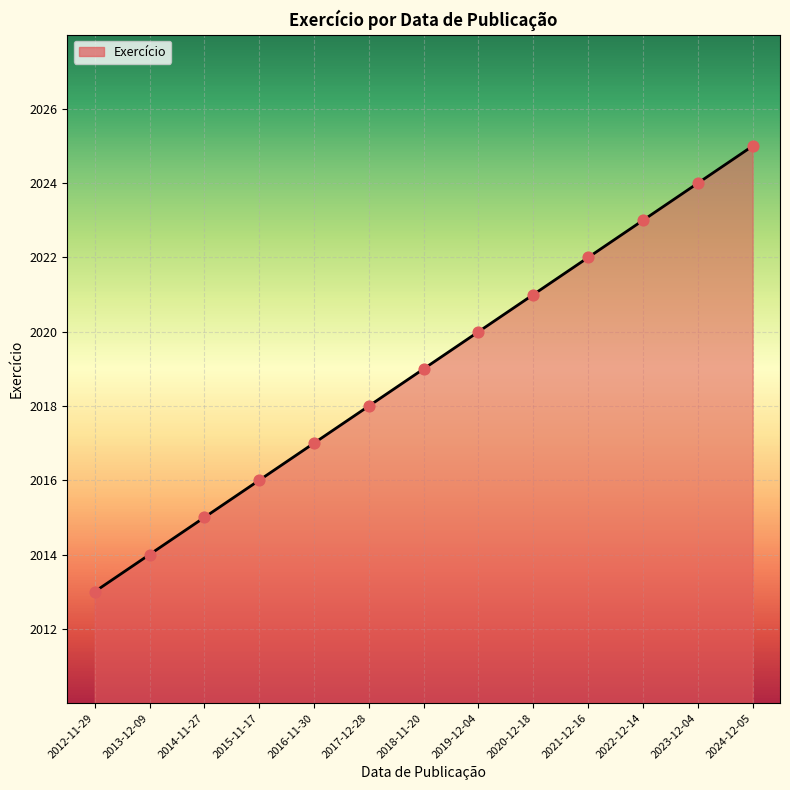

What is the change in value from 2021-12-16 to 2022-12-14?

+1